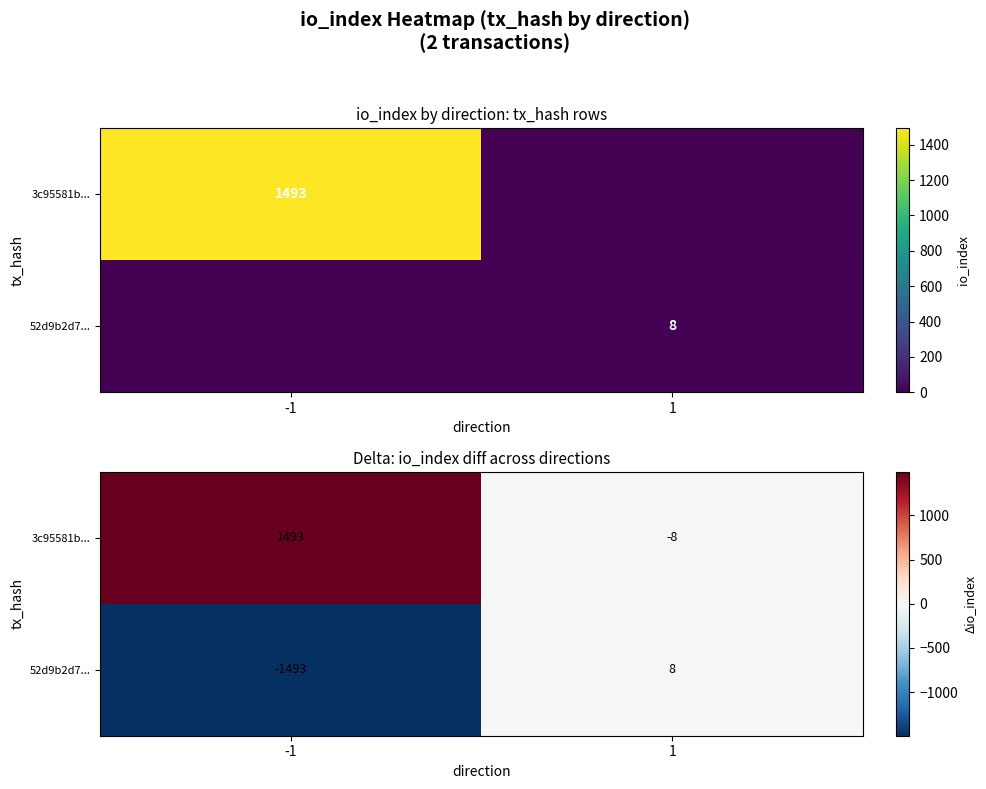

Which series has the largest total across all categories?

3c95581b...